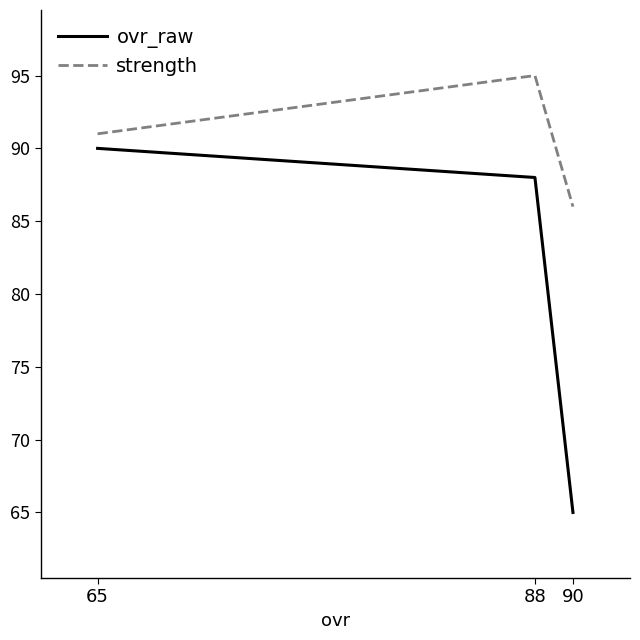

True or false: strength has a value of 95 at 88.

True